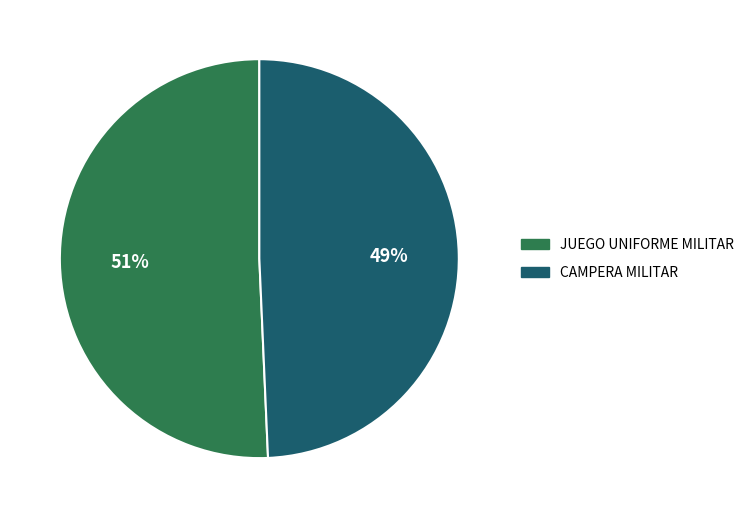

Is there any slice that represents more than half of the pie?

Yes